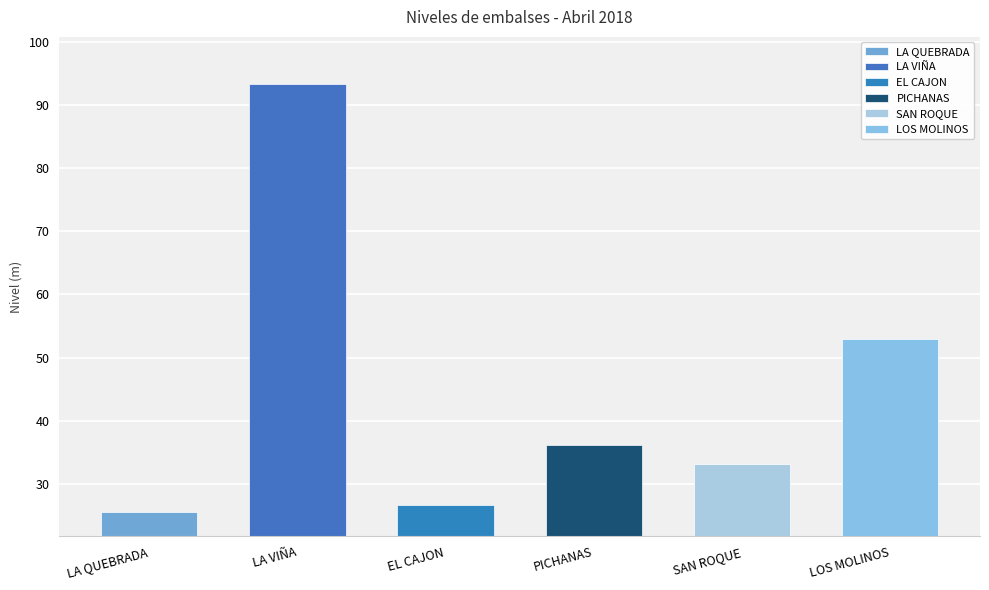

Is the value of PICHANAS at 28 greater than the value of EL CAJON at 10?

Yes